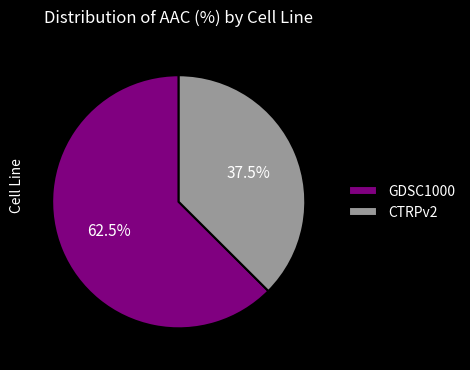

Approximately how many times larger is the value at CTRPv2 compared to GDSC1000?

0.6